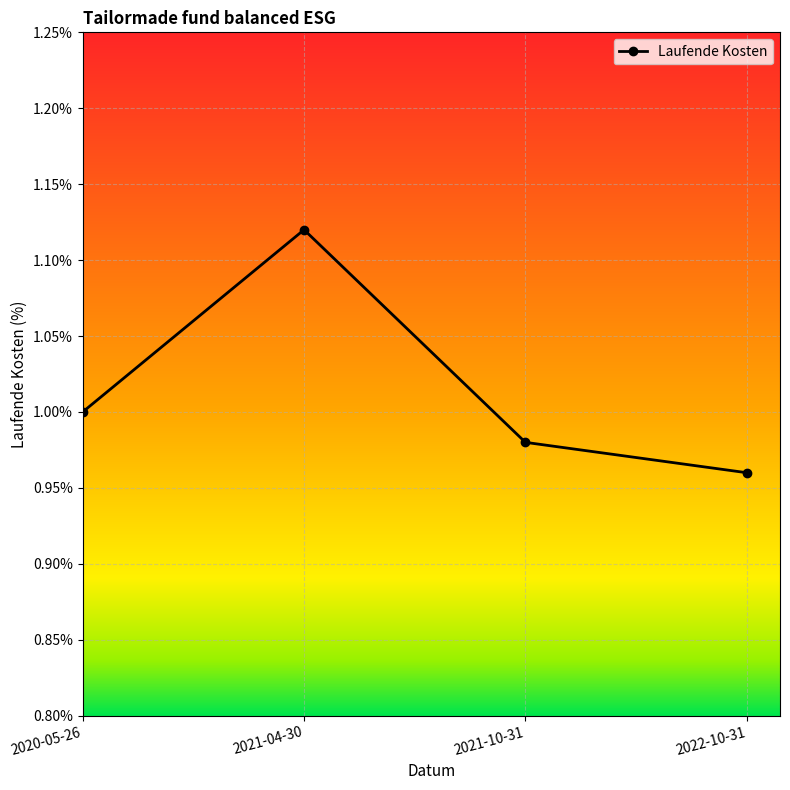

At which category does the data reach its first local peak?

2021-04-30